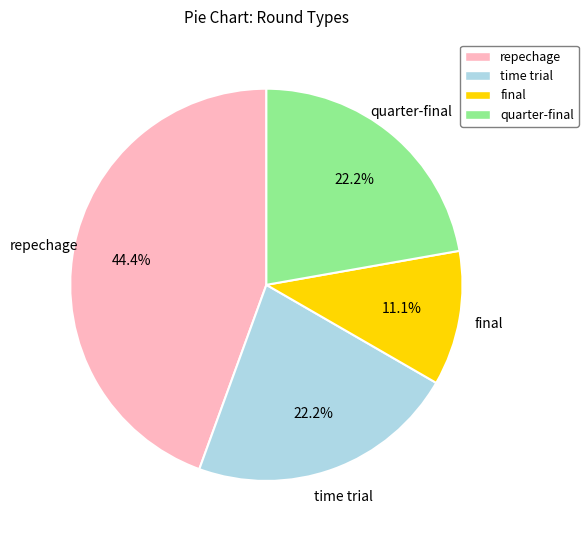

Which slice is the smallest?

final